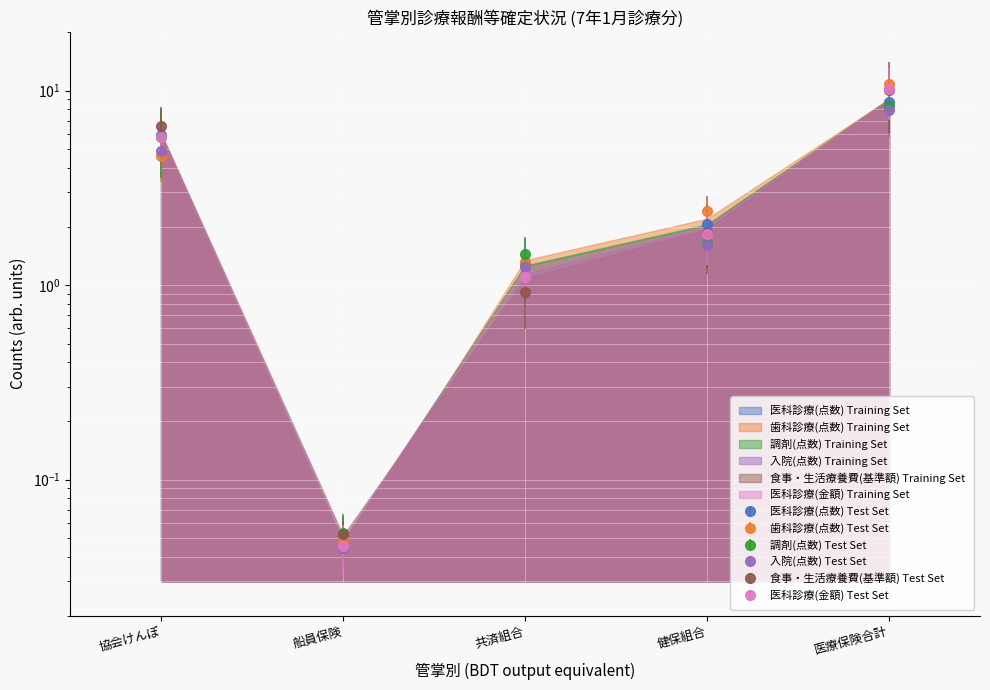

What position from the right is 健保組合?

2